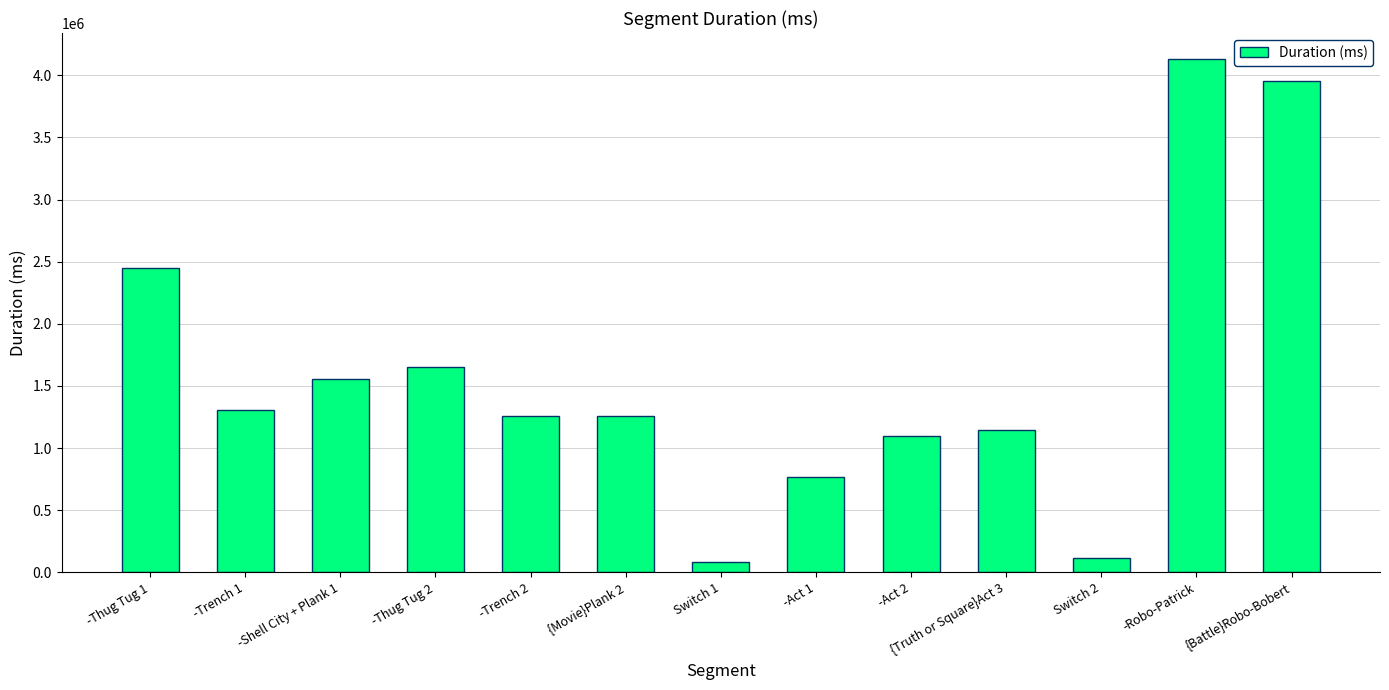

Which category has the lowest value across all series?

Switch 1